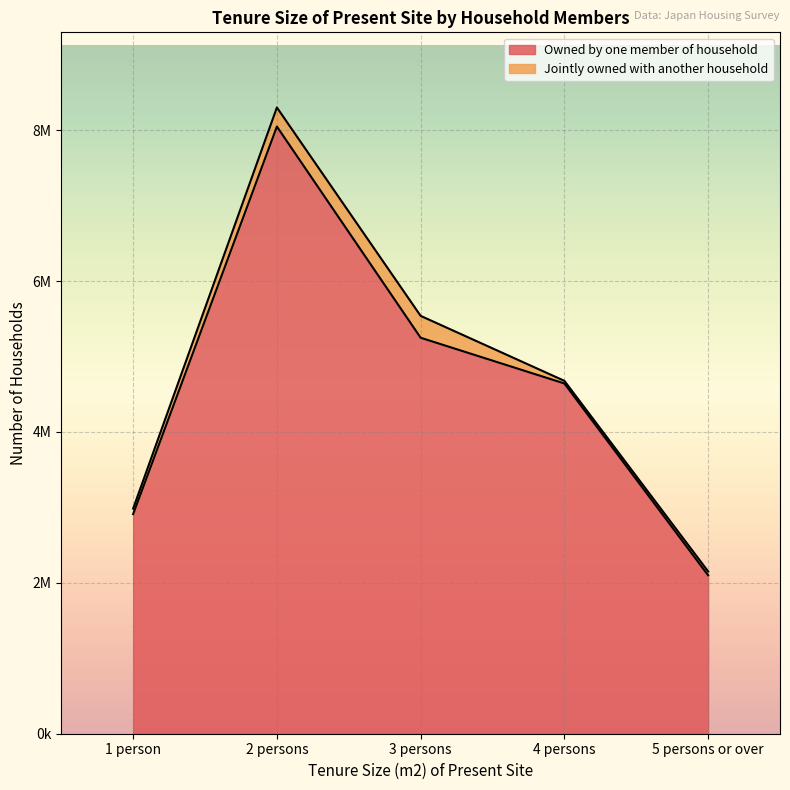

What is the value of the 3rd point from the left?

5248000